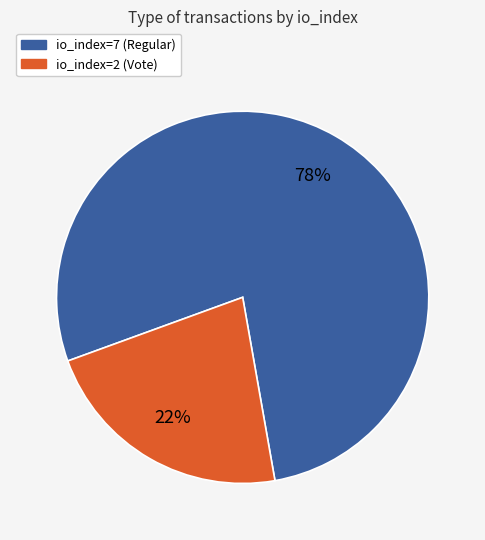

Rank the categories by value from highest to lowest.

io_index=7 (Regular), io_index=2 (Vote)